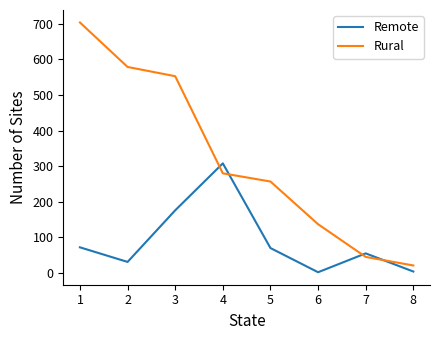

Between which two adjacent categories do Remote and Rural first intersect?

3 and 4